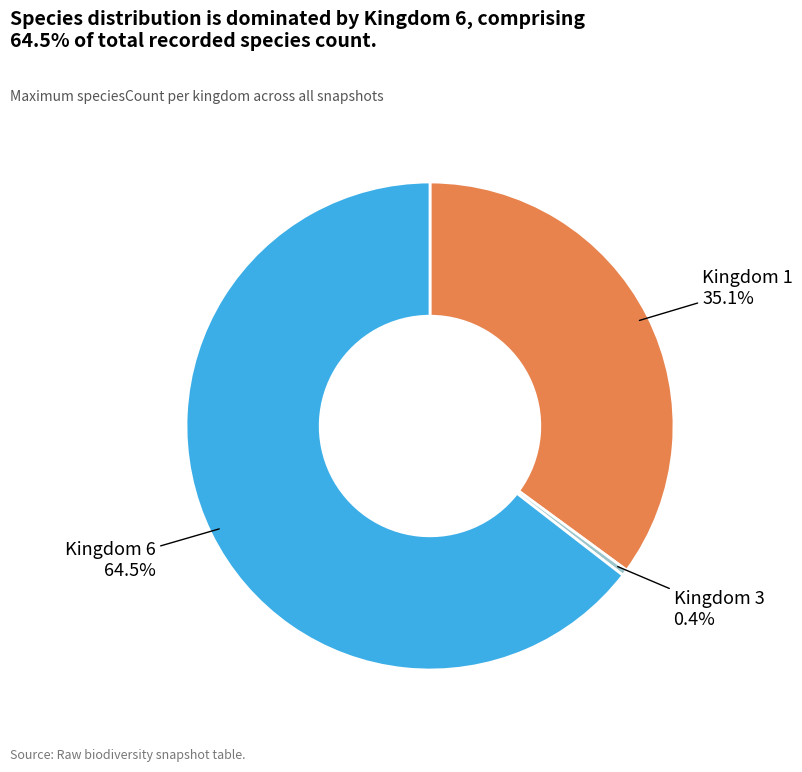

To the nearest percent, what is the difference between the largest and smallest slice percentages?

64%